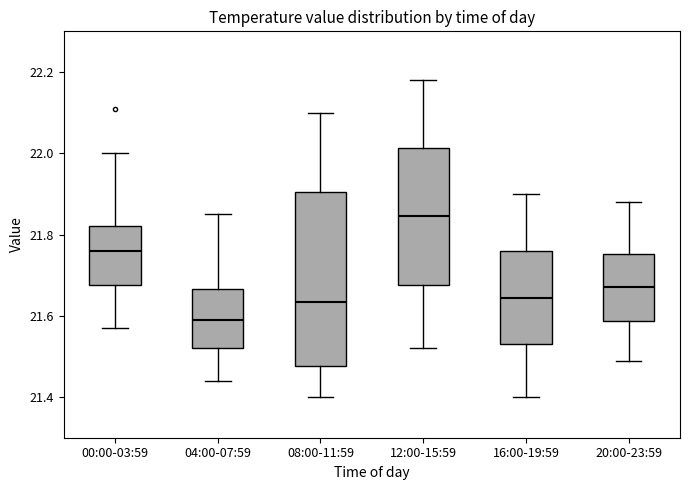

Where is the lower edge of the box for 04:00-07:59 on the y-axis? The values are not printed on the chart, so give them approximately, as read against the axis.

21.52